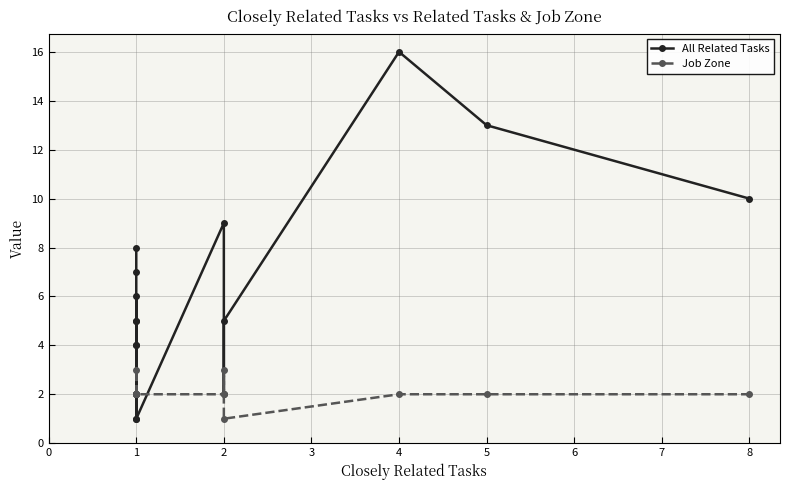

How many values in the Job Zone series exceed 2?

2